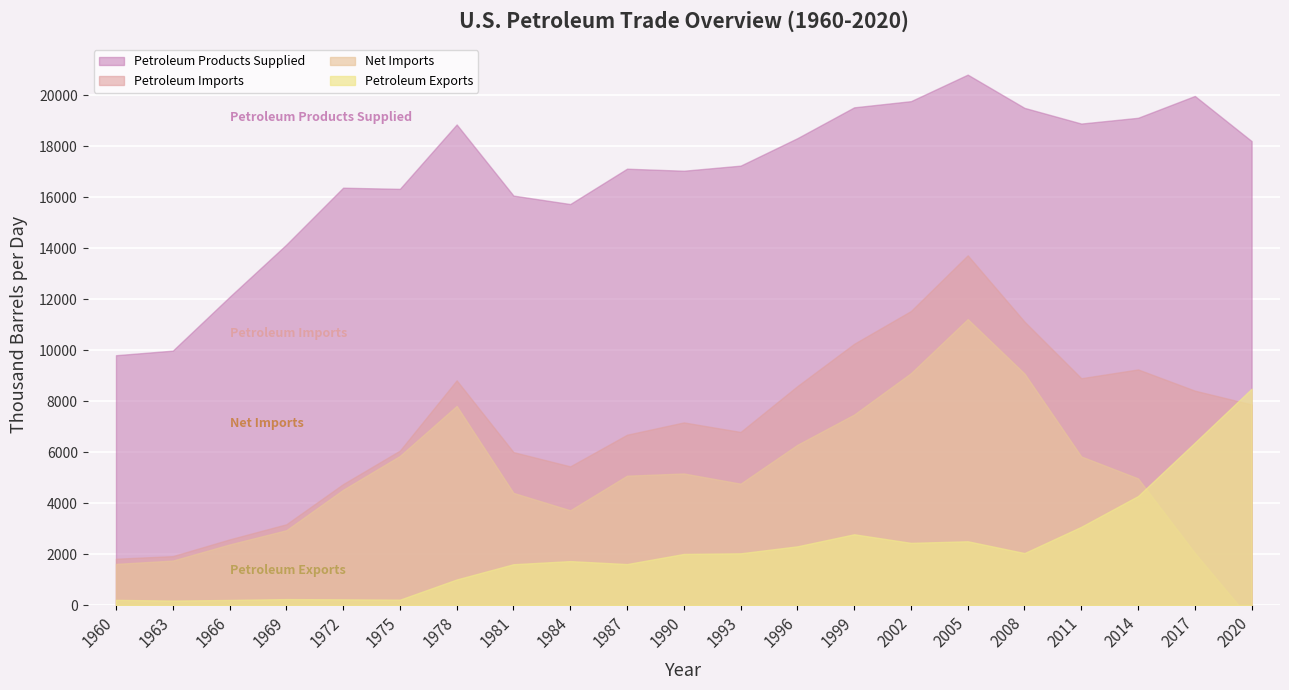

Which series has the widest spread of values?

Petroleum Imports